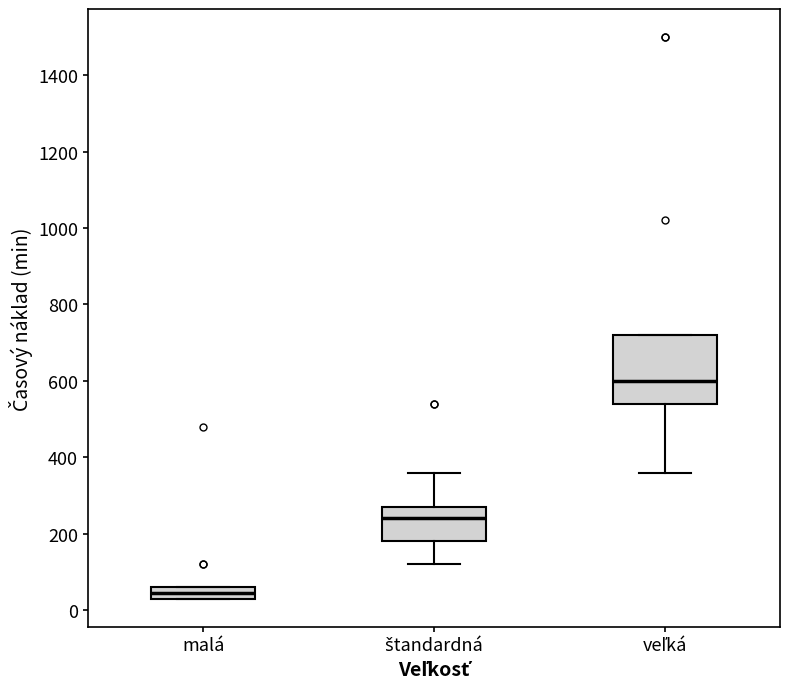

Where does the median line of the box for veľká sit on the y-axis? The values are not printed on the chart, so give them approximately, as read against the axis.

600